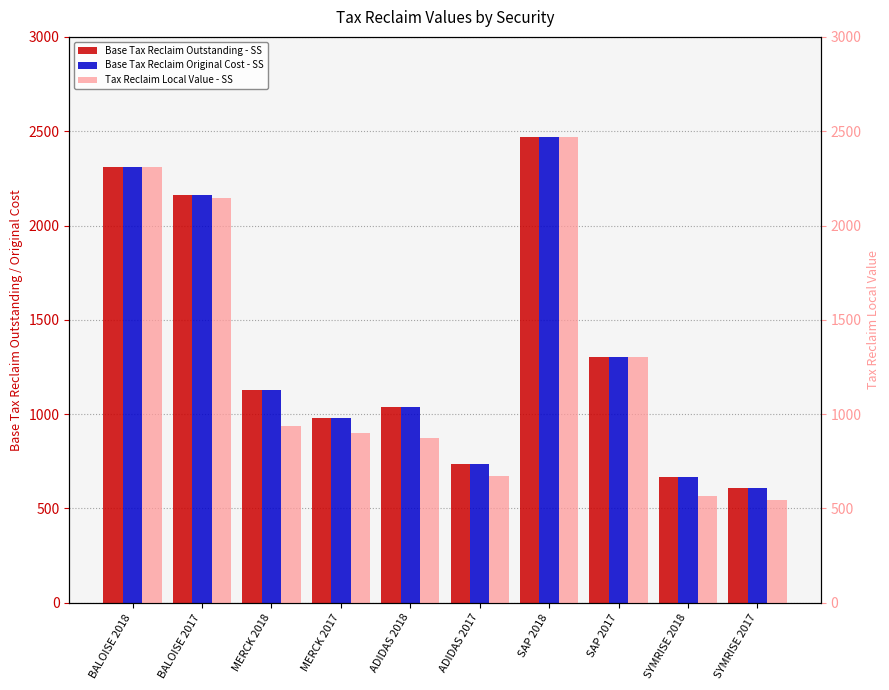

Reading right to left, what are all the values shown in this chart?

Base Tax Reclaim Outstanding - SS: SYMRISE 2017=606.6	SYMRISE 2018=665.6	SAP 2017=1305.0	SAP 2018=2468.8	ADIDAS 2017=734.6	ADIDAS 2018=1038.7	MERCK 2017=979.2	MERCK 2018=1130.5	BALOISE 2017=2163.0	BALOISE 2018=2312.5
Base Tax Reclaim Original Cost - SS: SYMRISE 2017=606.6	SYMRISE 2018=665.6	SAP 2017=1305.0	SAP 2018=2468.8	ADIDAS 2017=734.6	ADIDAS 2018=1038.7	MERCK 2017=979.2	MERCK 2018=1130.5	BALOISE 2017=2163.0	BALOISE 2018=2312.5
Tax Reclaim Local Value - SS: SYMRISE 2017=545.2	SYMRISE 2018=564.5	SAP 2017=1305.0	SAP 2018=2468.8	ADIDAS 2017=672.6	ADIDAS 2018=874.3	MERCK 2017=898.2	MERCK 2018=935.6	BALOISE 2017=2144.0	BALOISE 2018=2308.9